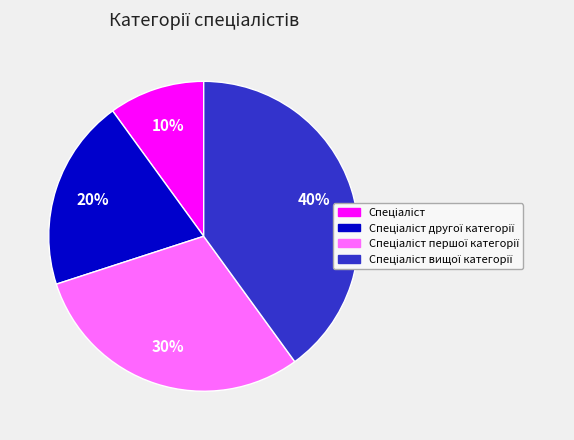

Is there any slice that represents more than half of the pie?

No